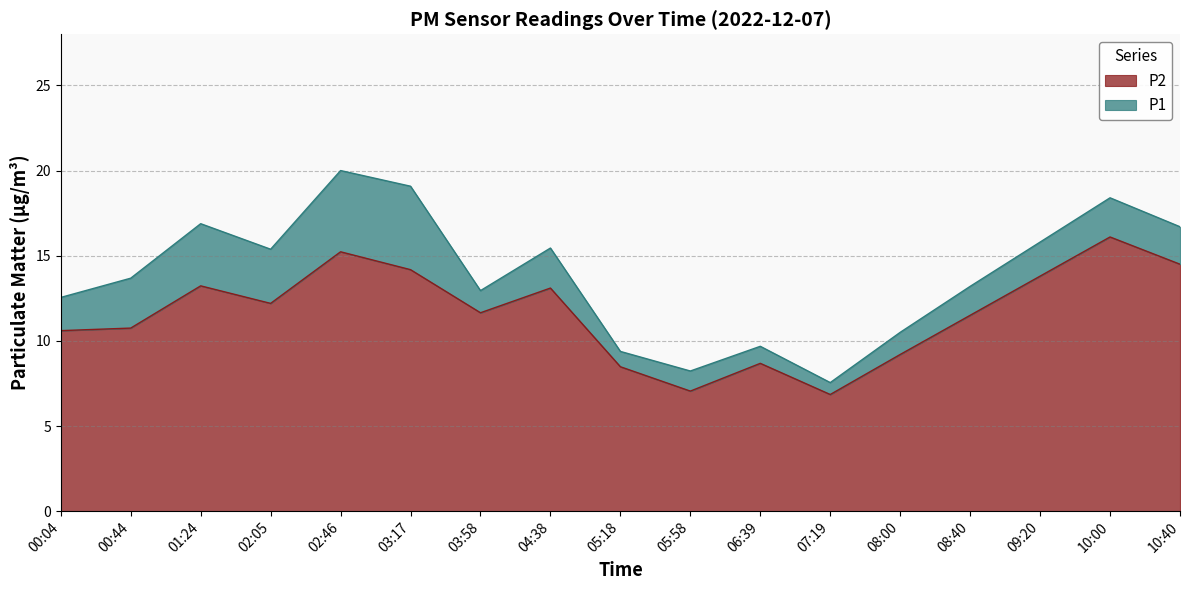

List the series in order of their overall mean, lowest first.

P2, P1